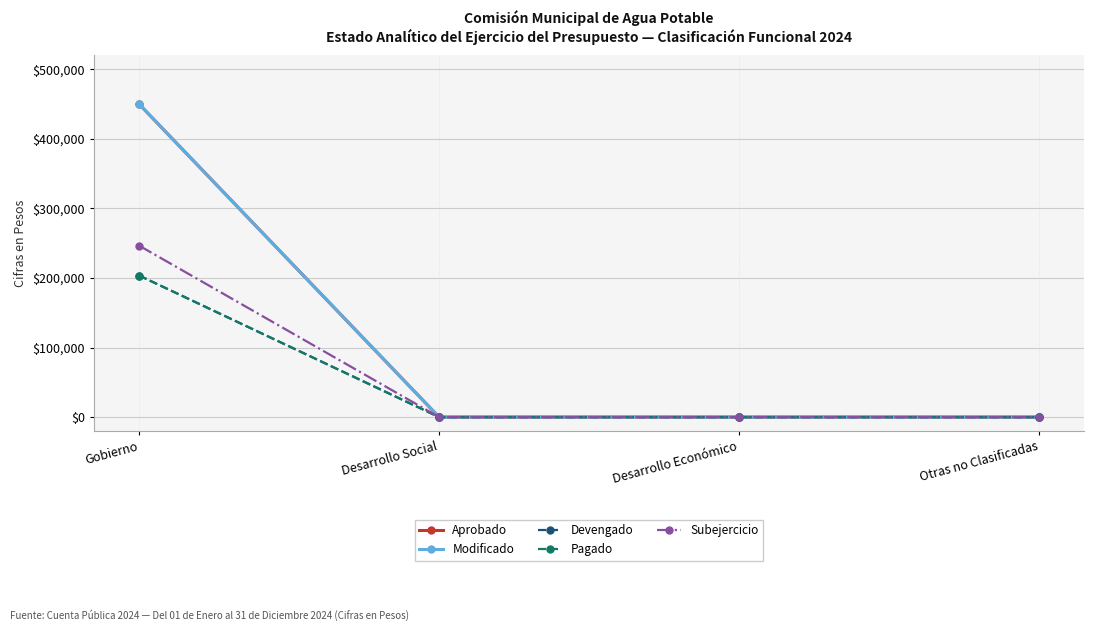

Count the Subejercicio values in the range 0 to 246502.

4